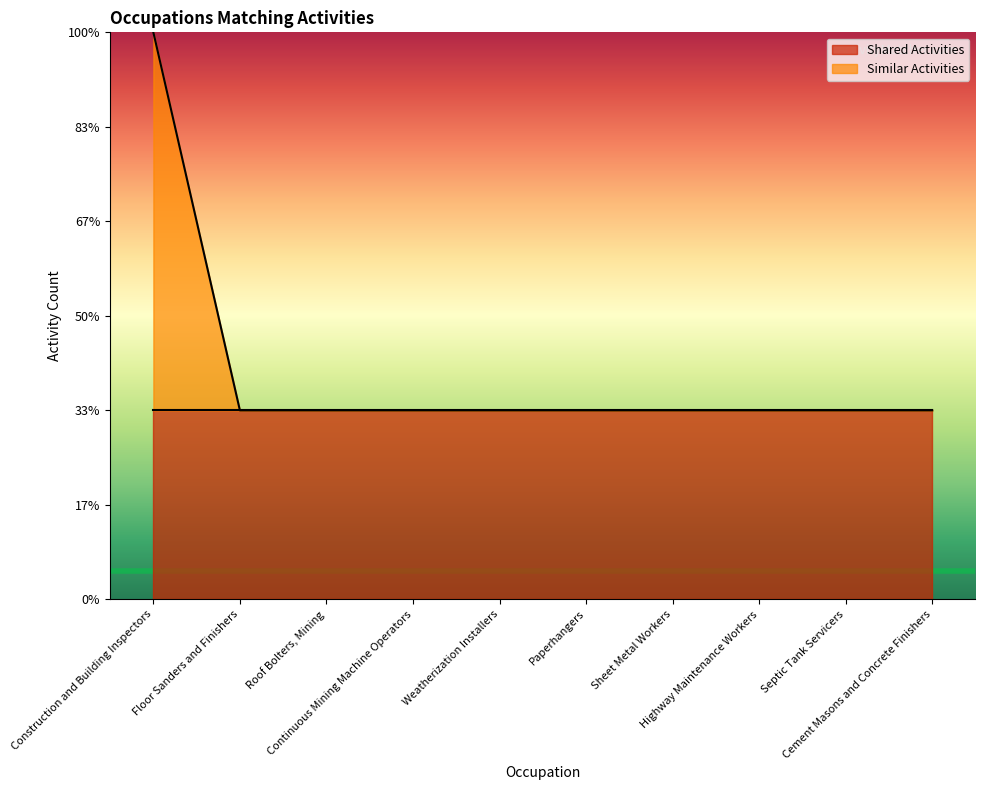

True or false: the data shows 1 at Roof Bolters, Mining.

True